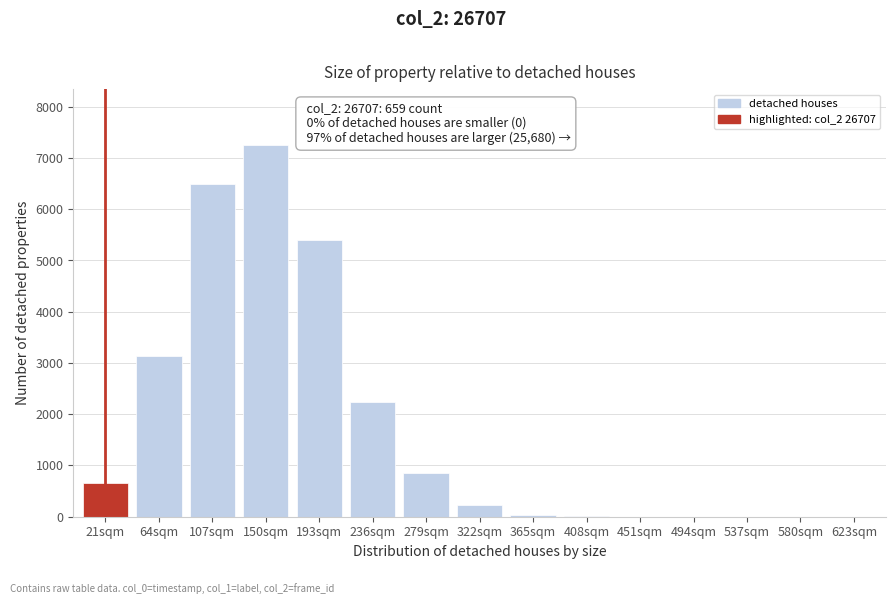

What is the greatest value displayed?

7257